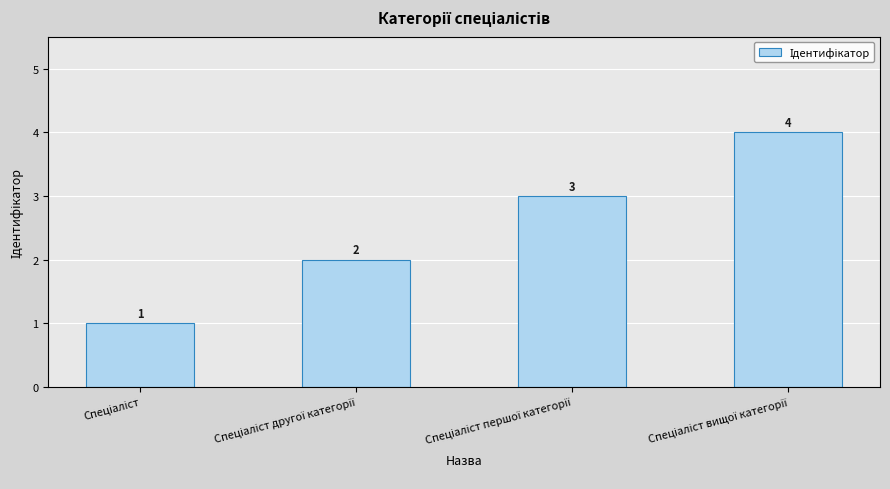

How many values are between 2 and 4?

3